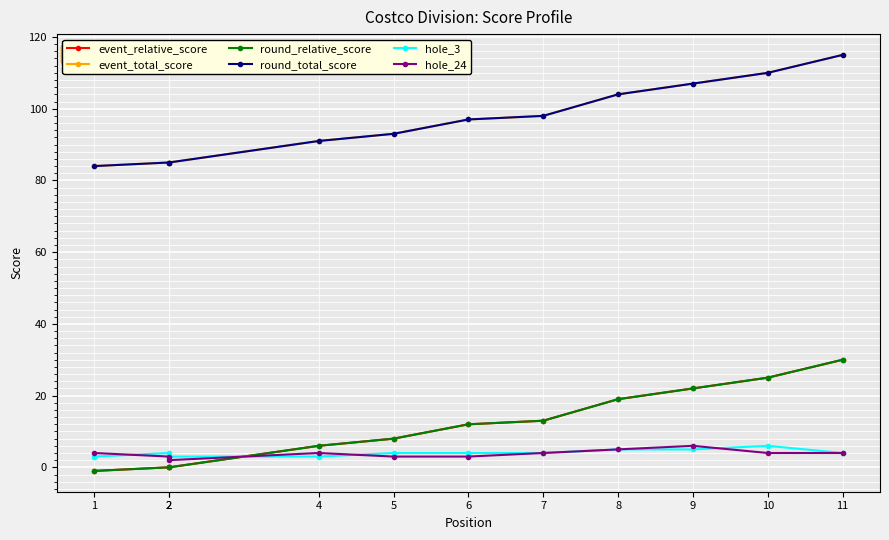

What is the difference between the maximum and second lowest values in the hole_24 series?

3